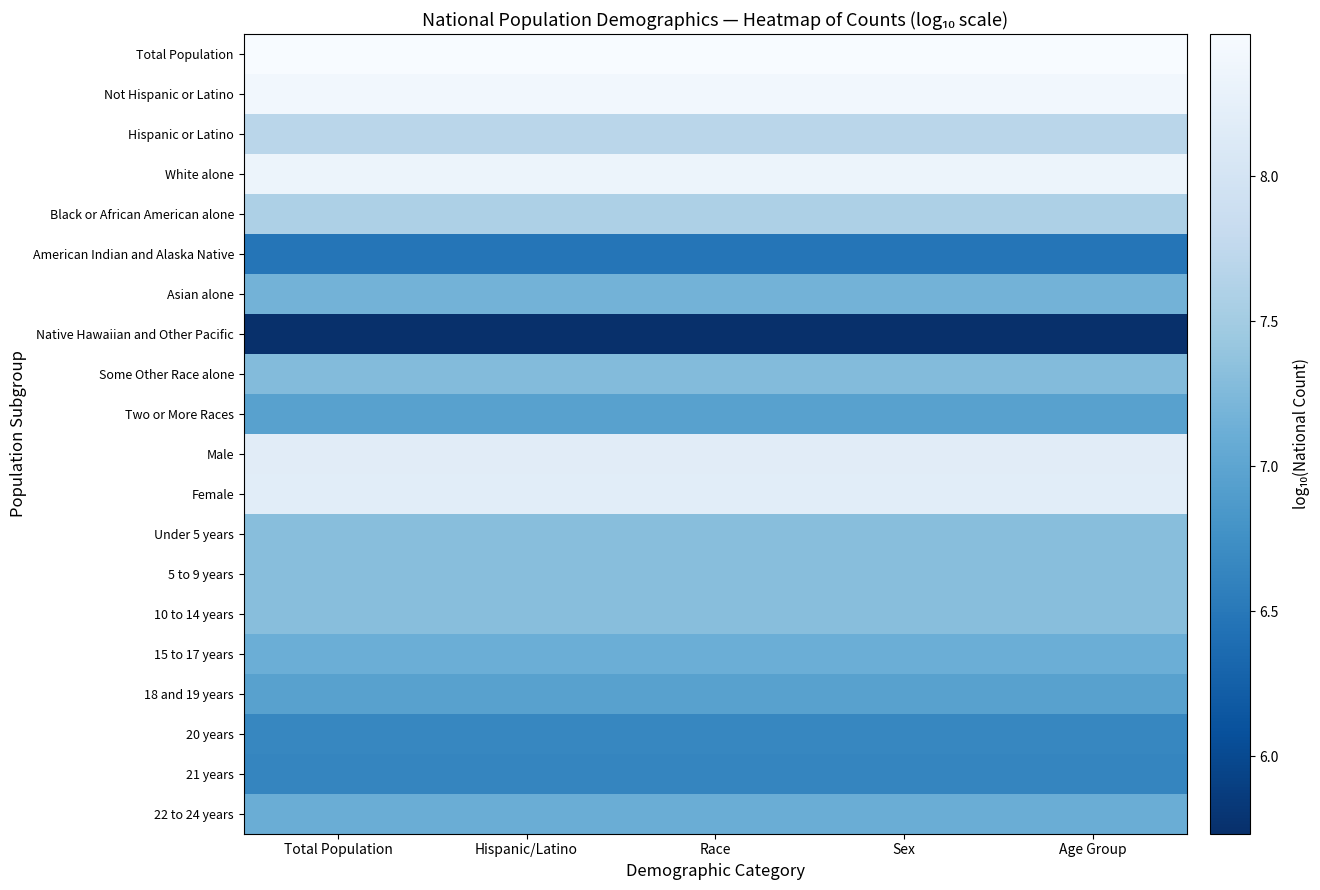

What is the spread (max minus min) of values at Age Group?

2.8